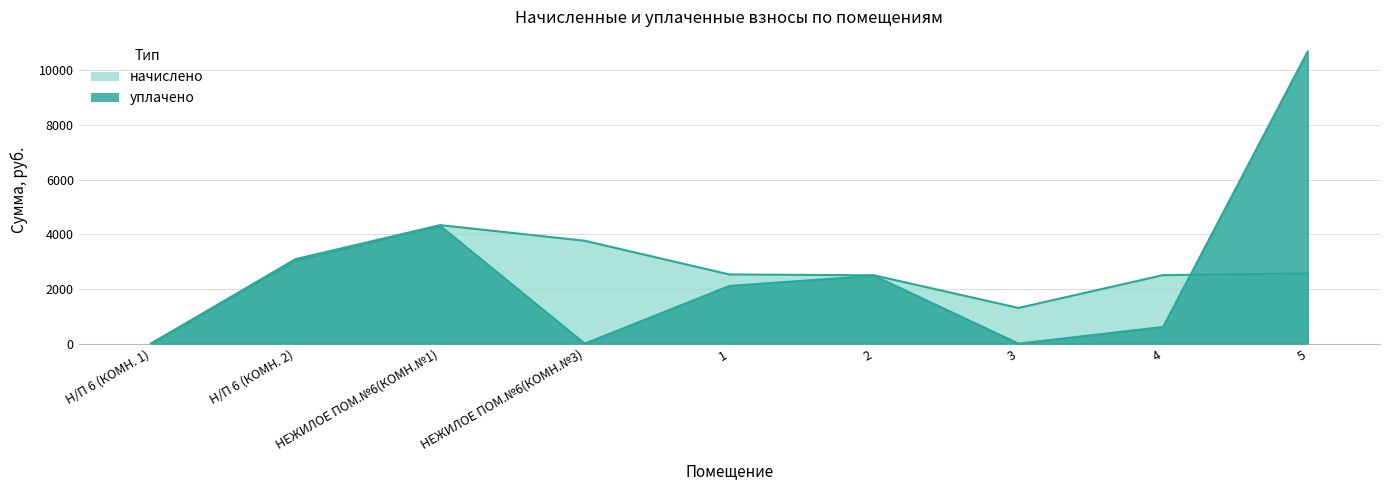

Rank the categories by начислено value from lowest to highest.

Н/П 6 (КОМН. 1), 3, 2, 4, 1, 5, Н/П 6 (КОМН. 2), НЕЖИЛОЕ ПОМ.№6(КОМН.№3), НЕЖИЛОЕ ПОМ.№6(КОМН.№1)